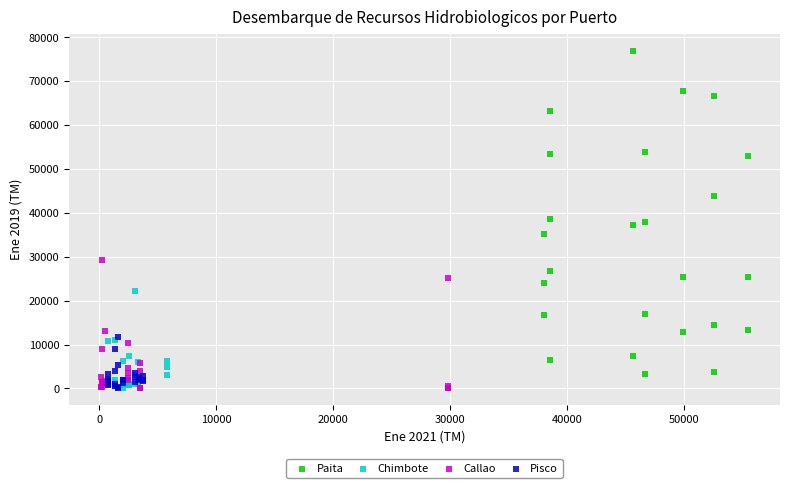

Which series reaches the maximum Y coordinate?

Paita